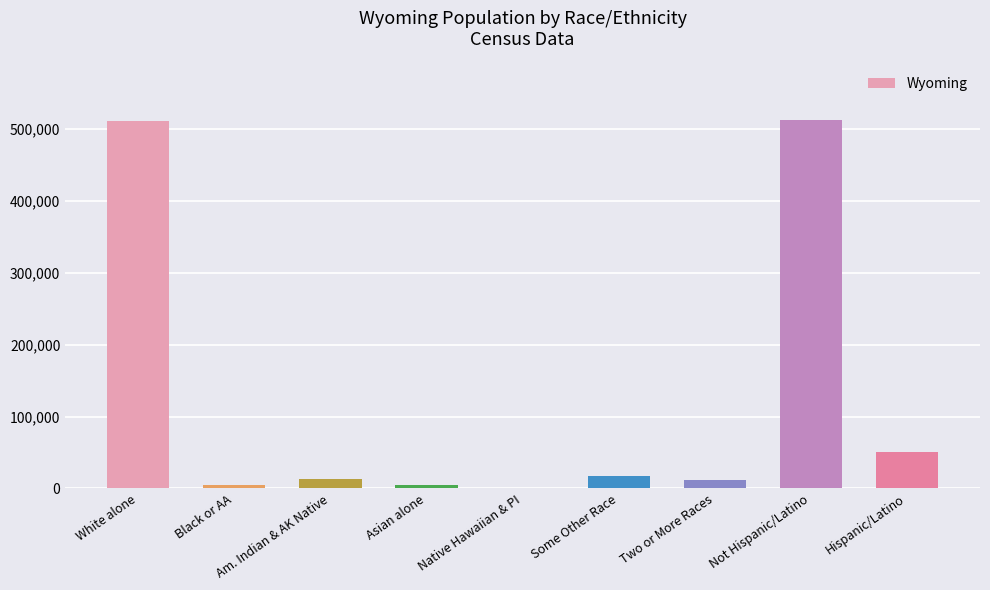

Are the bars horizontal?

No